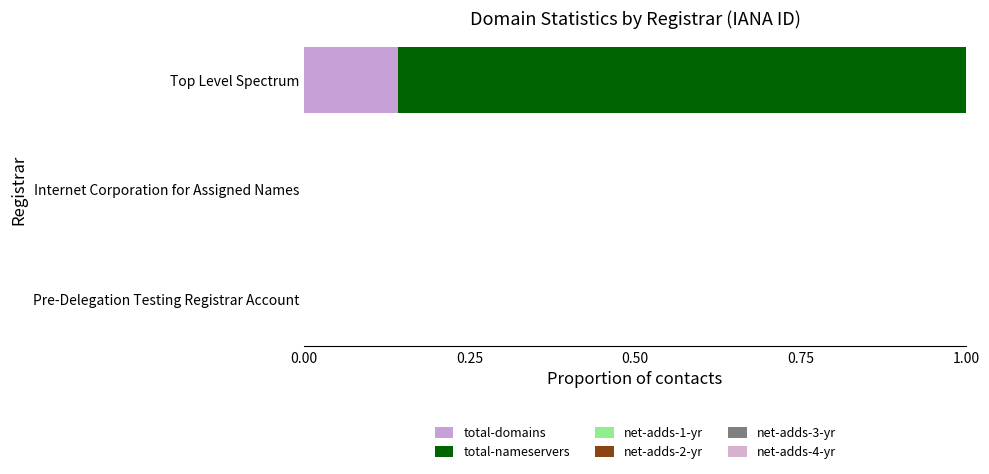

List the series in order of their peak value, lowest first.

total-domains, net-adds-1-yr, net-adds-2-yr, net-adds-3-yr, net-adds-4-yr, total-nameservers